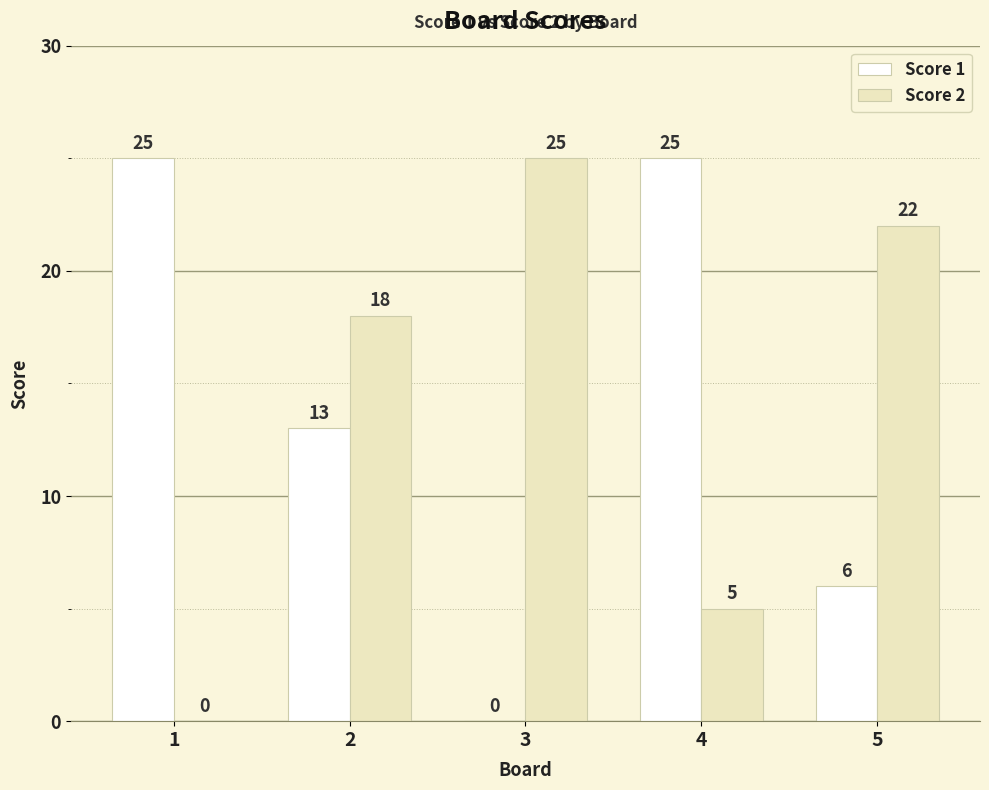

How many values in Score 1 are above zero?

4